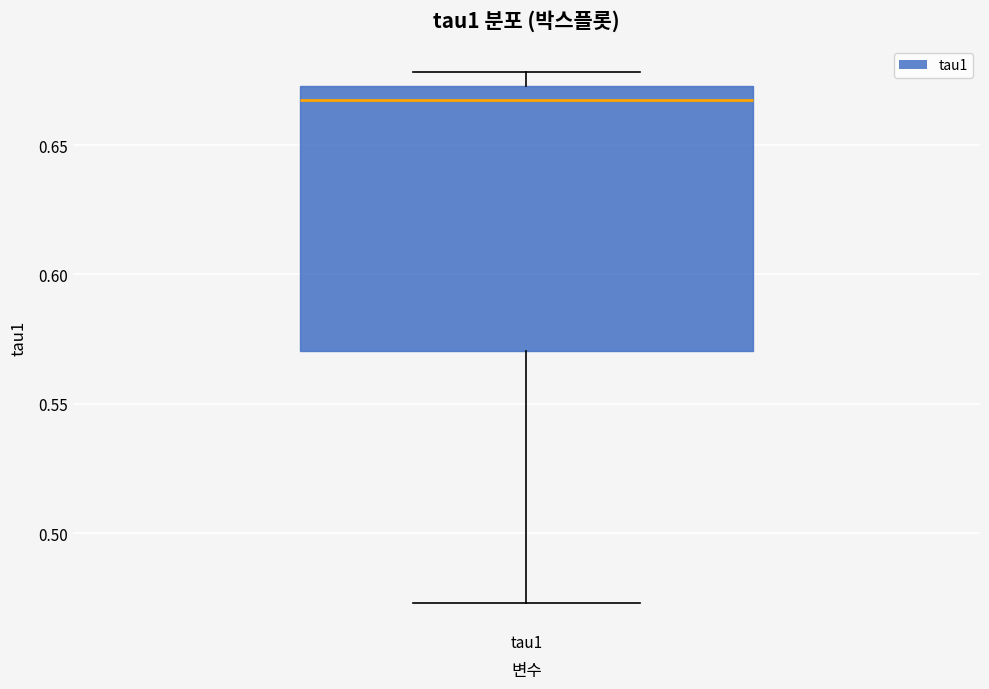

Where does the median line of the box for tau1 sit on the y-axis? The values are not printed on the chart, so give them approximately, as read against the axis.

0.665